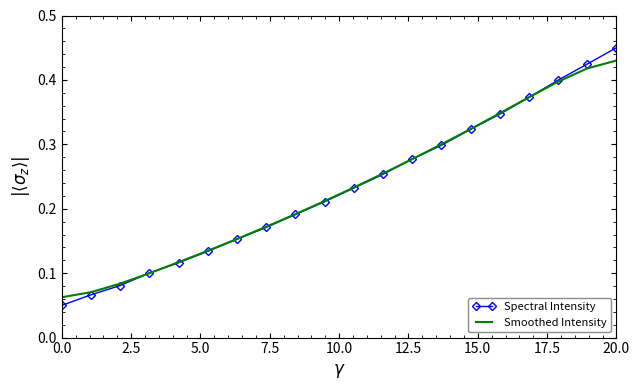

Which series has the widest spread of values?

Spectral Intensity